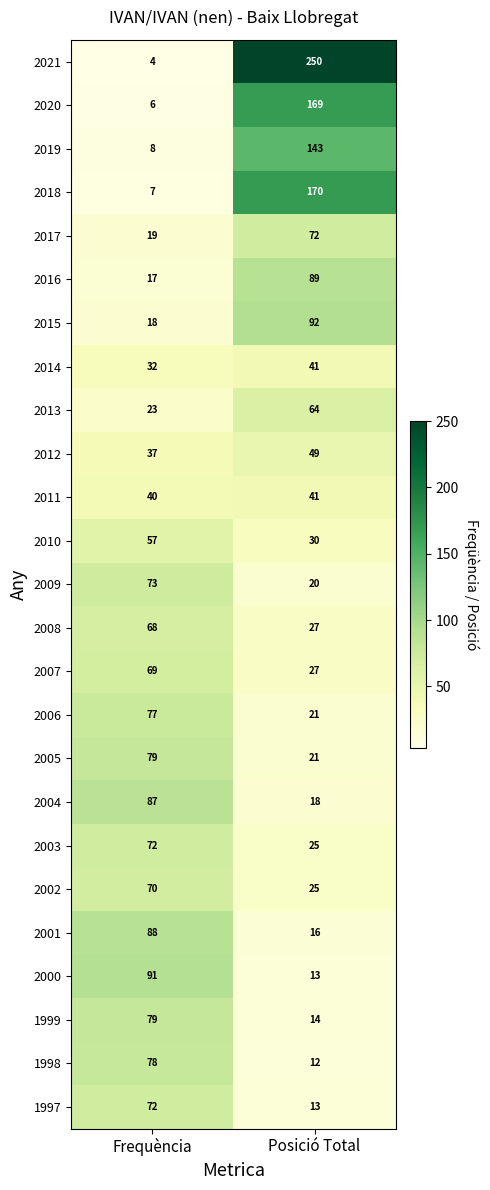

Which series has the largest total across all categories?

2021